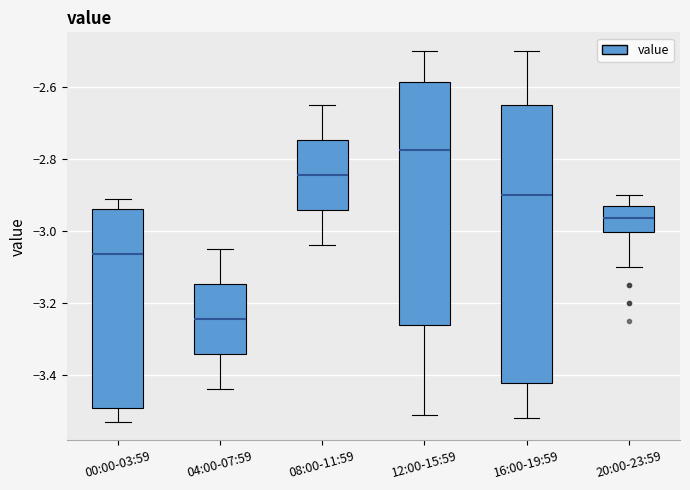

Which box is the tallest, from its lower edge to its upper edge?

16:00-19:59